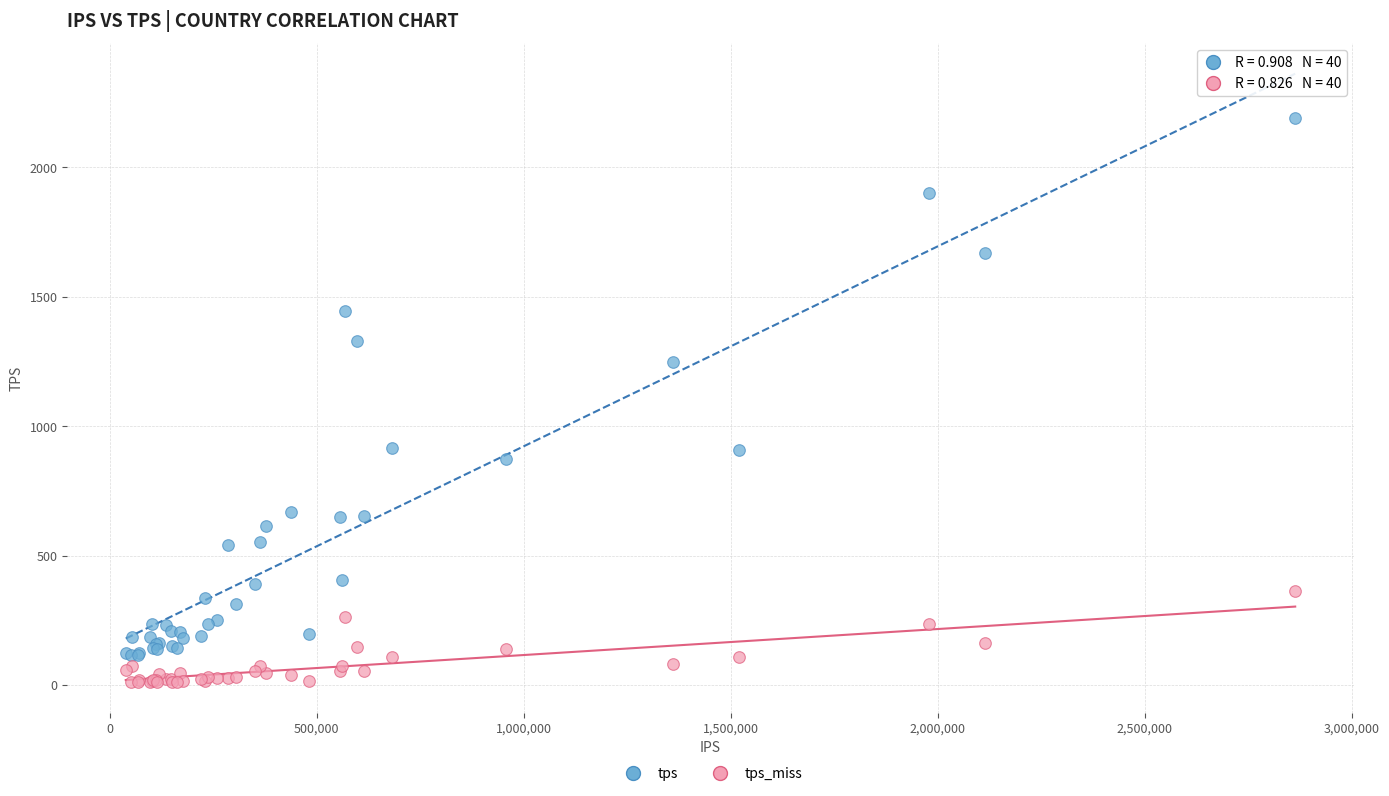

What is the X range (max minus min) for the scatter plot?

2824622.0